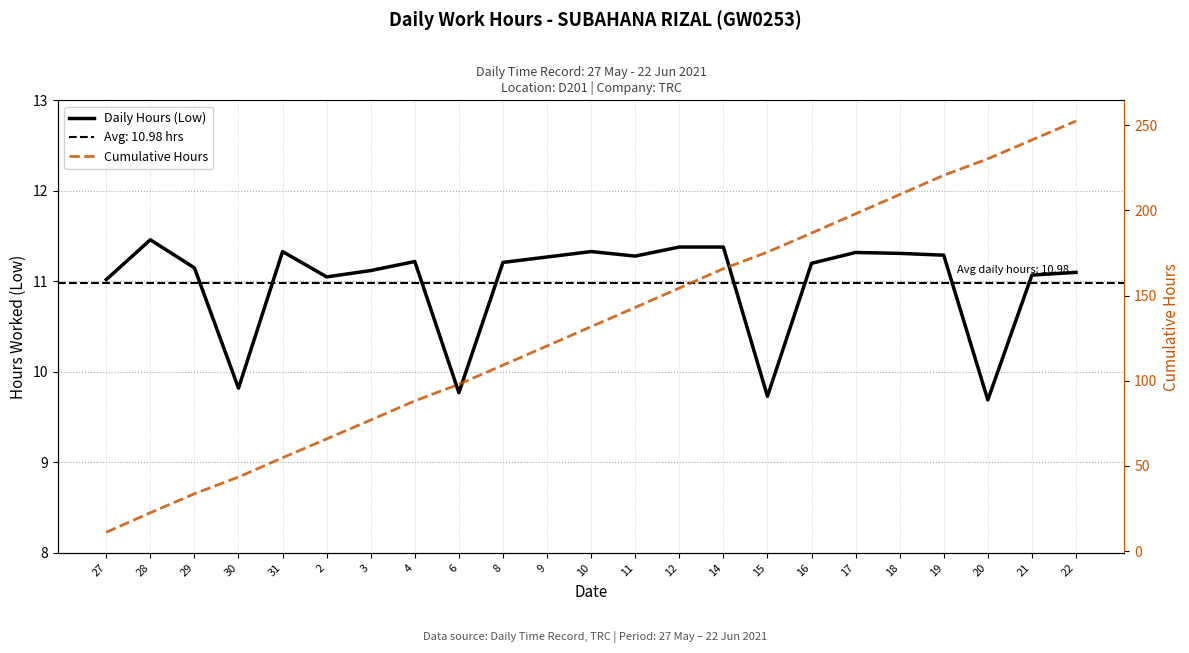

What is the value of the Daily Hours (Low) point at the 21st from the left?

9.7